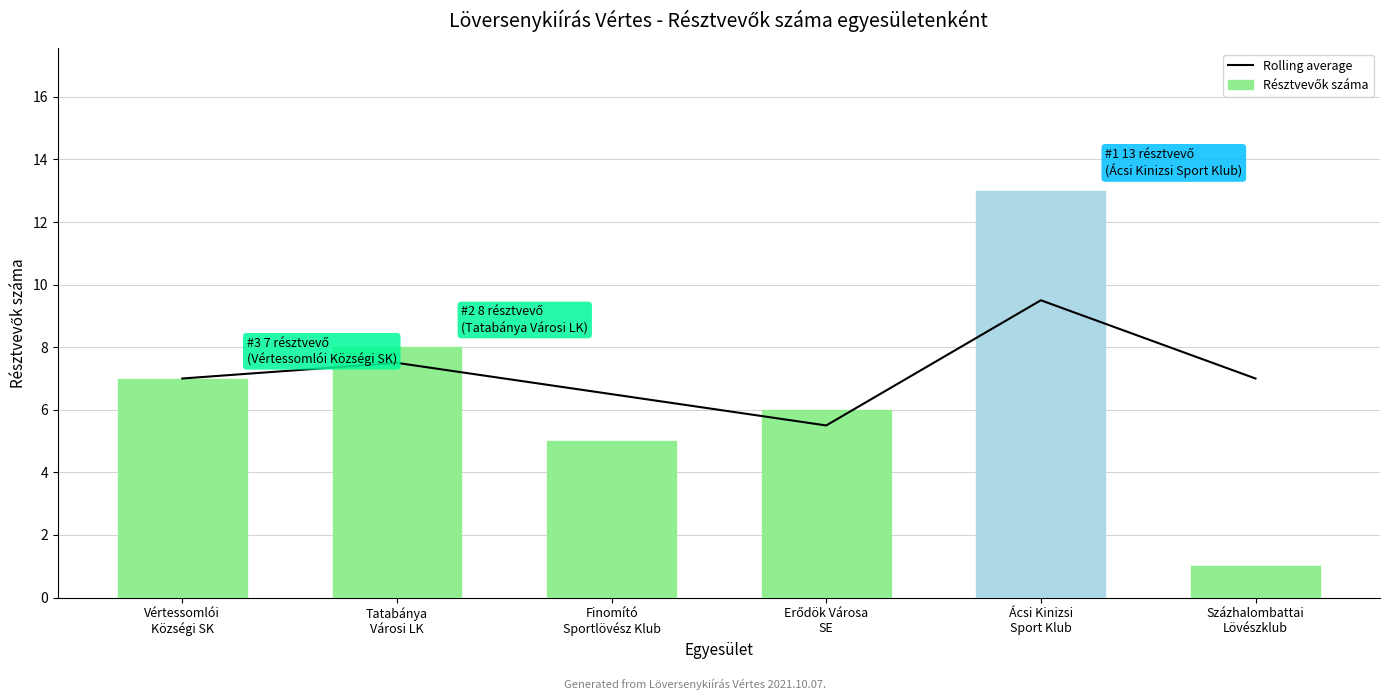

Which category has the lowest value across all series?

Százhalombattai
Lövészklub